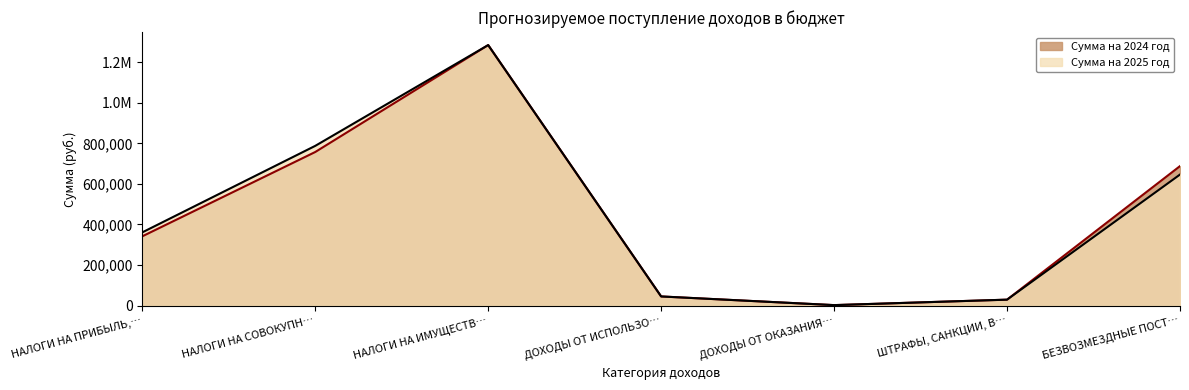

What value does the Сумма на 2024 год series have at БЕЗВОЗМЕЗДНЫЕ ПОСТ…, to the nearest 50?

687750